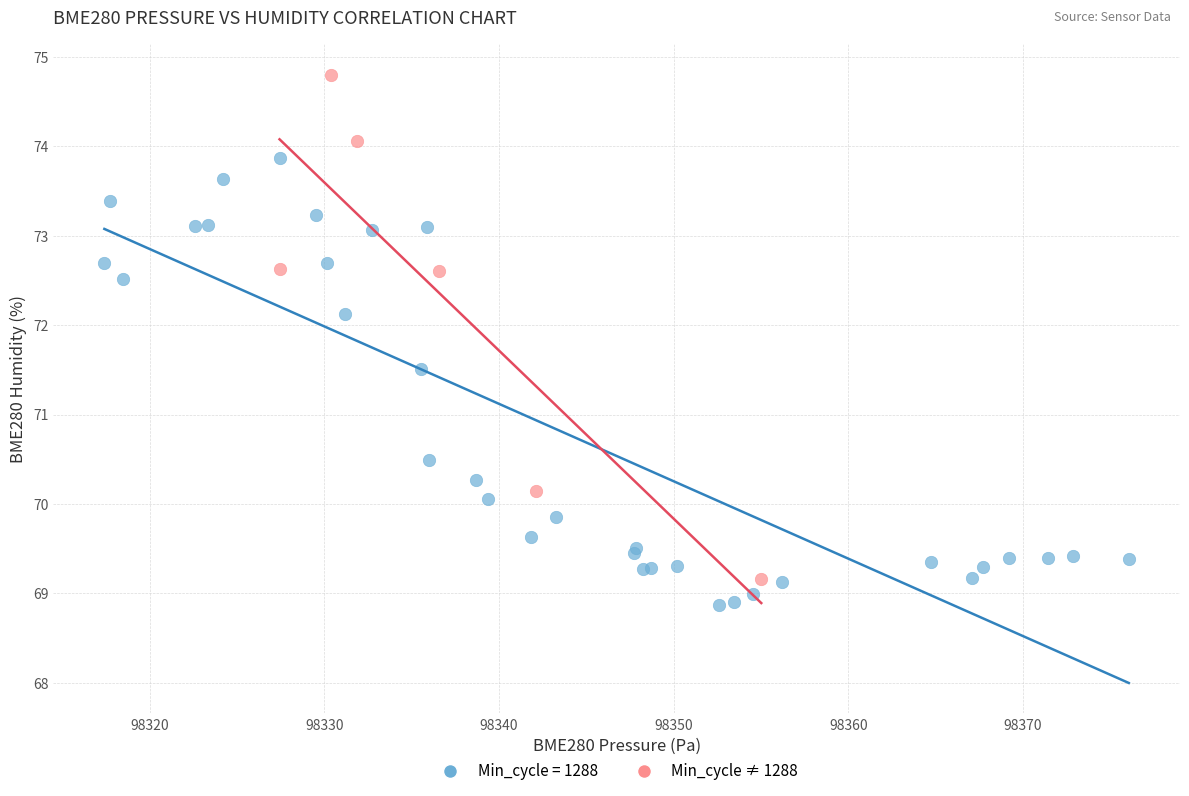

Which series has the widest spread of Y values?

Min_cycle ≠ 1288